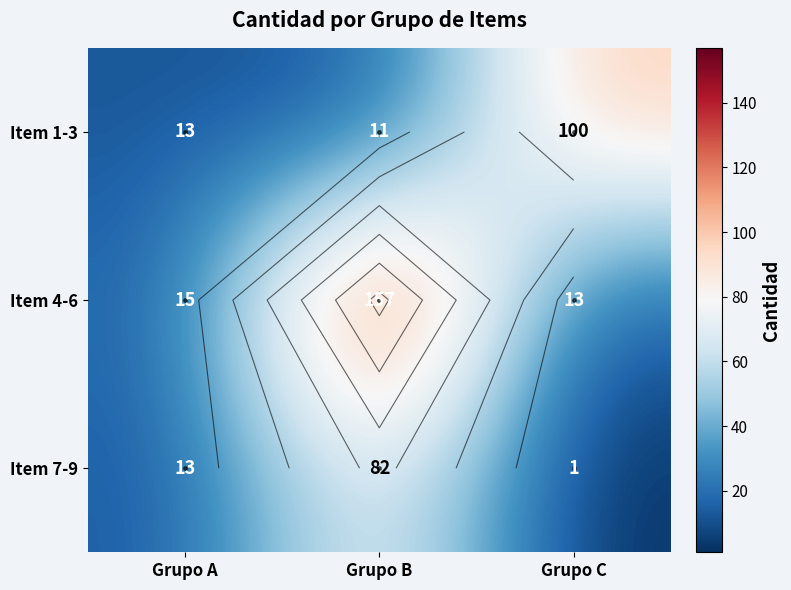

At which label does Item 7-9 reach its minimum?

Grupo C